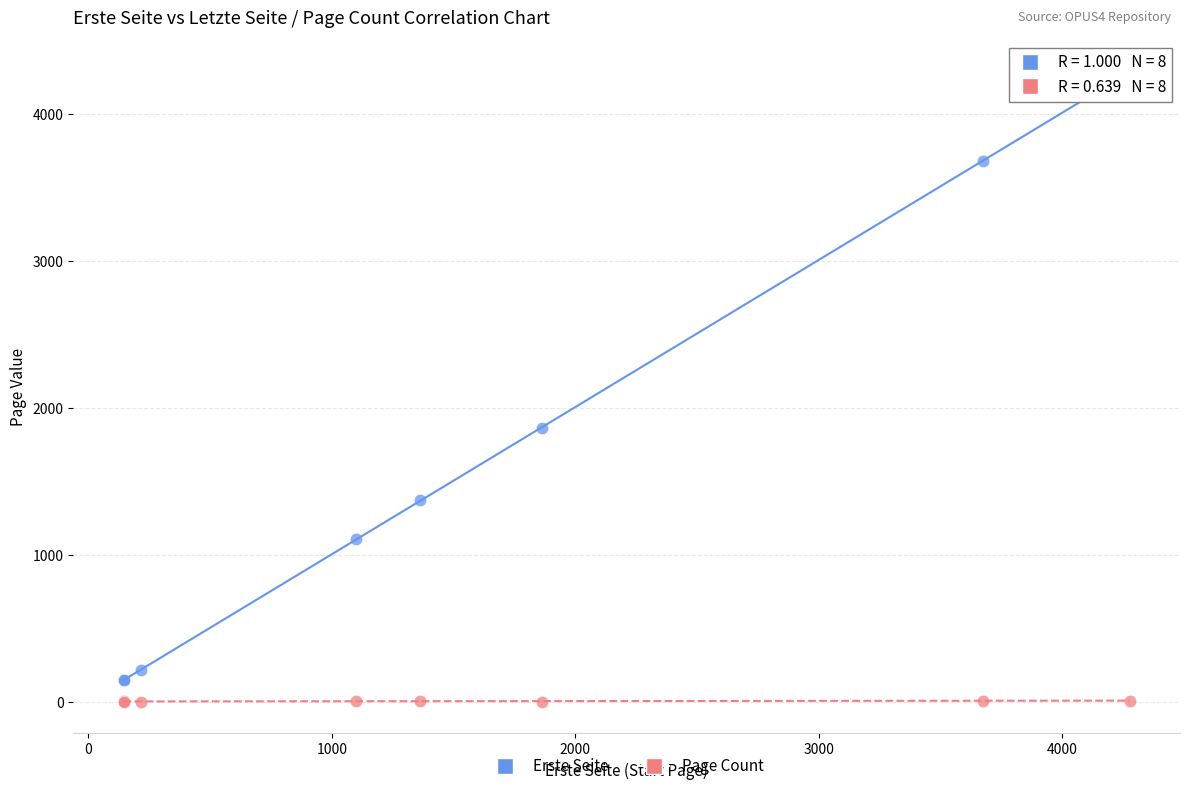

Across all series, what Y value is closest to 2144?

1865